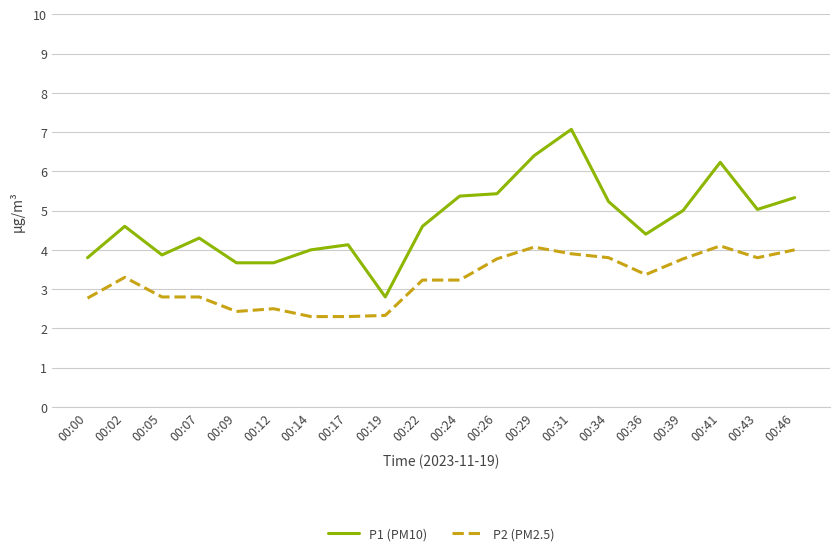

True or false: P1 (PM10) and P2 (PM2.5) intersect in this chart.

False